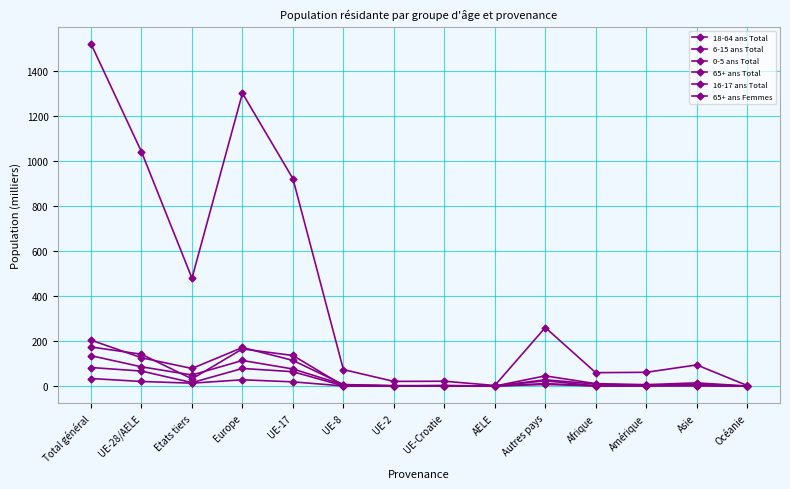

Which series has the largest range (max minus min)?

18-64 ans Total